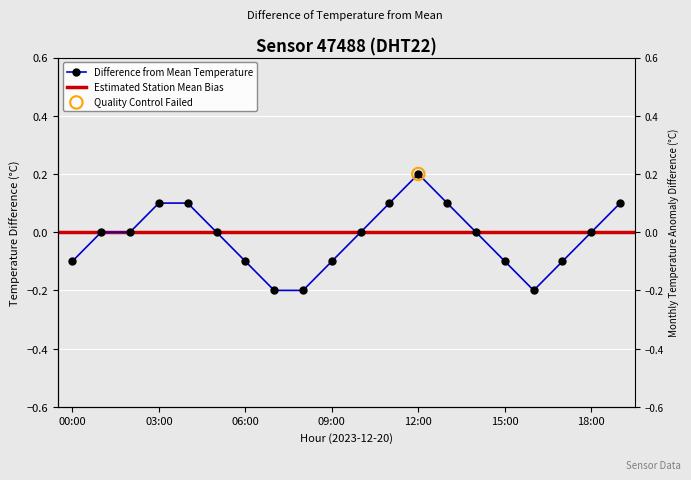

Which has a higher value, 05:00 or 04:00?

04:00